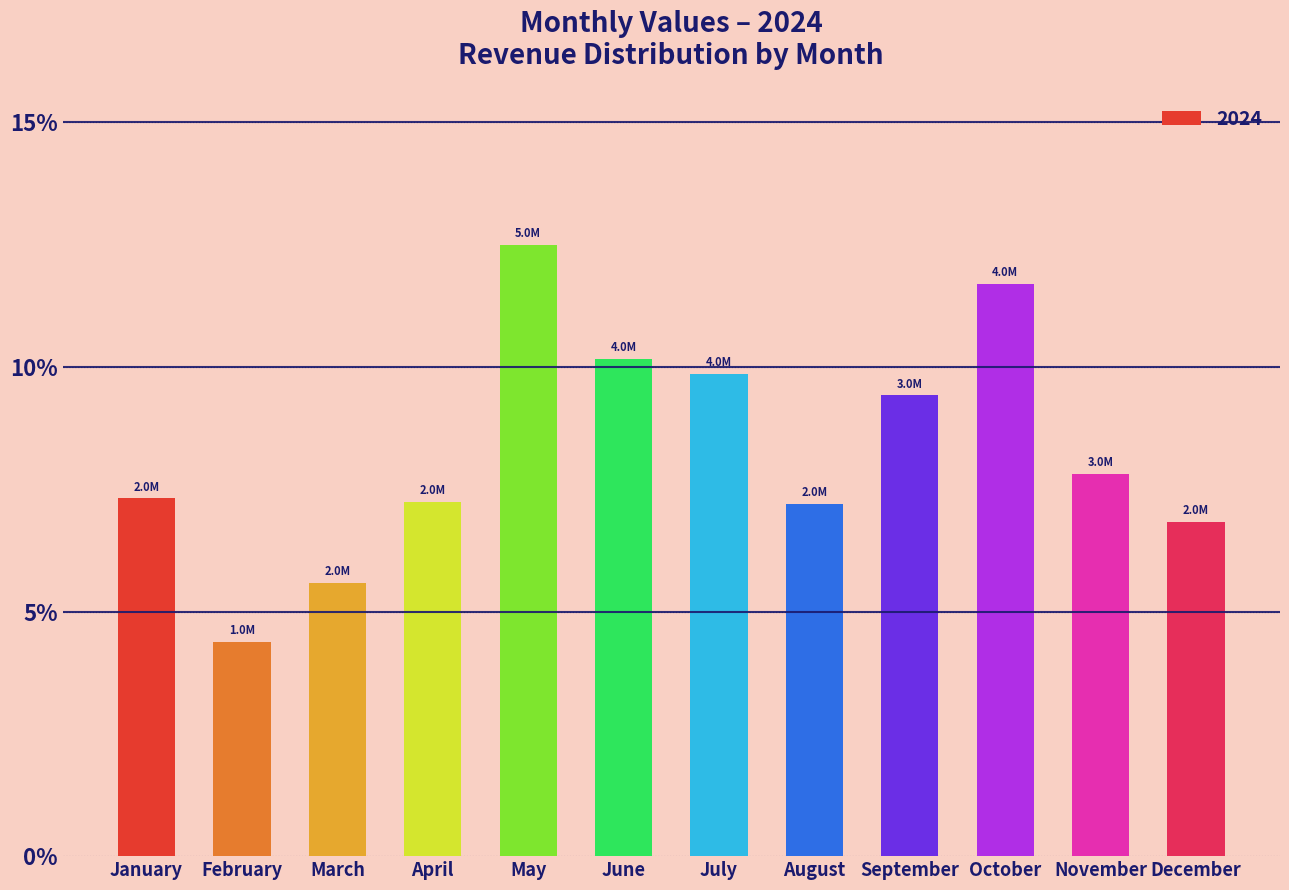

What is the sum of all values?

100.0